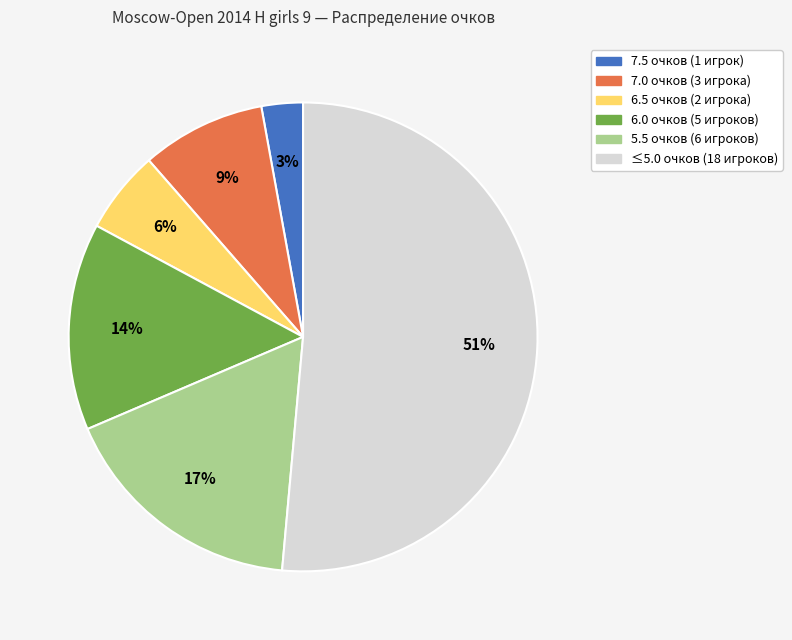

Does any single category account for the majority?

Yes